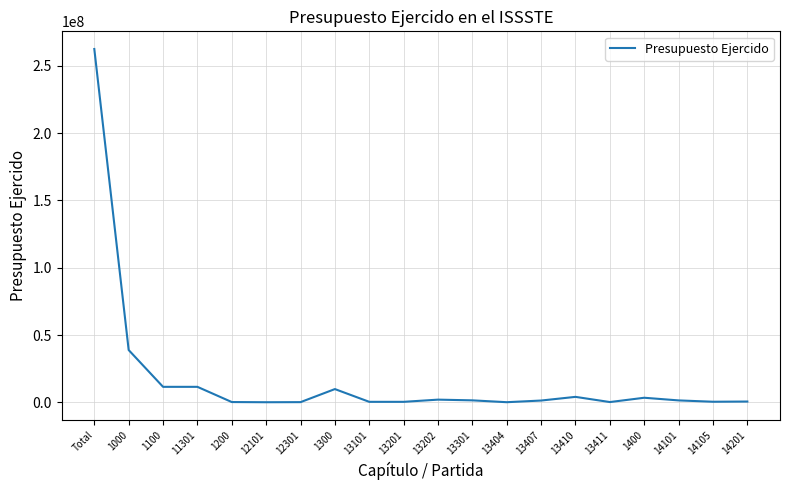

Does the chart display data point markers on the line(s)?

No